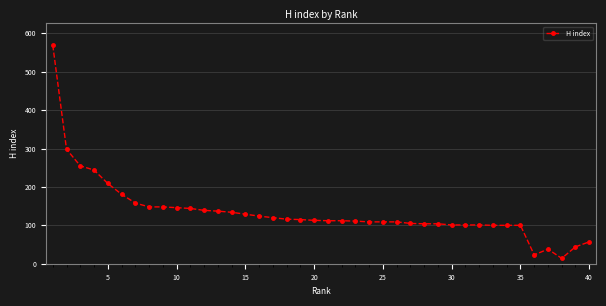

What is the smallest value displayed?

14